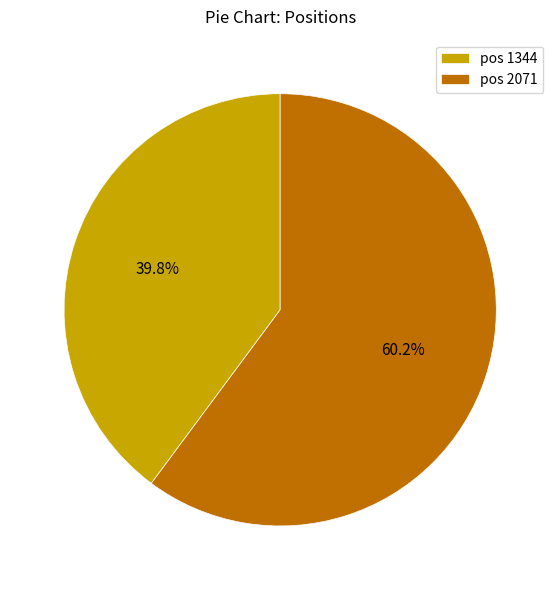

How much of the chart is everything except pos 2071?

39.8%